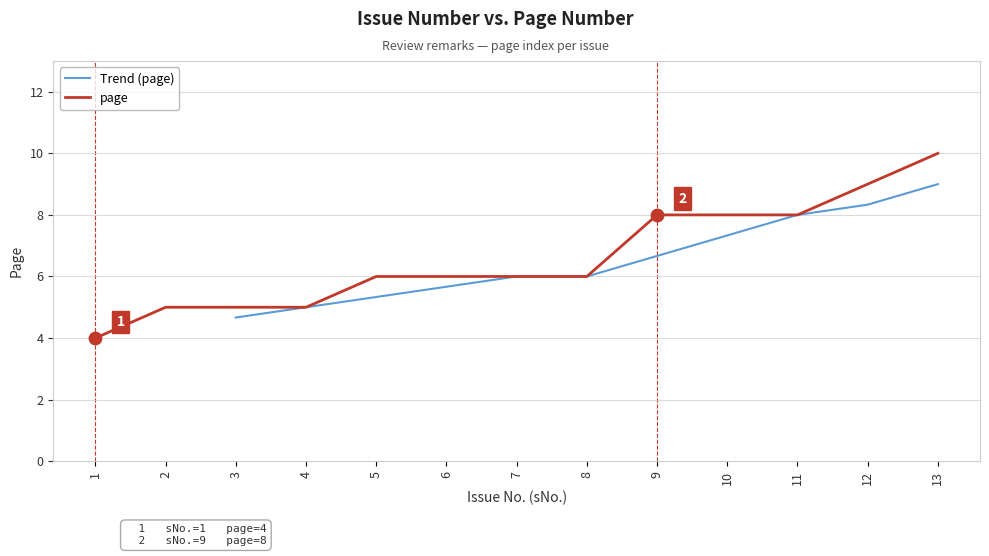

Which has a higher value, 7 or 5?

7